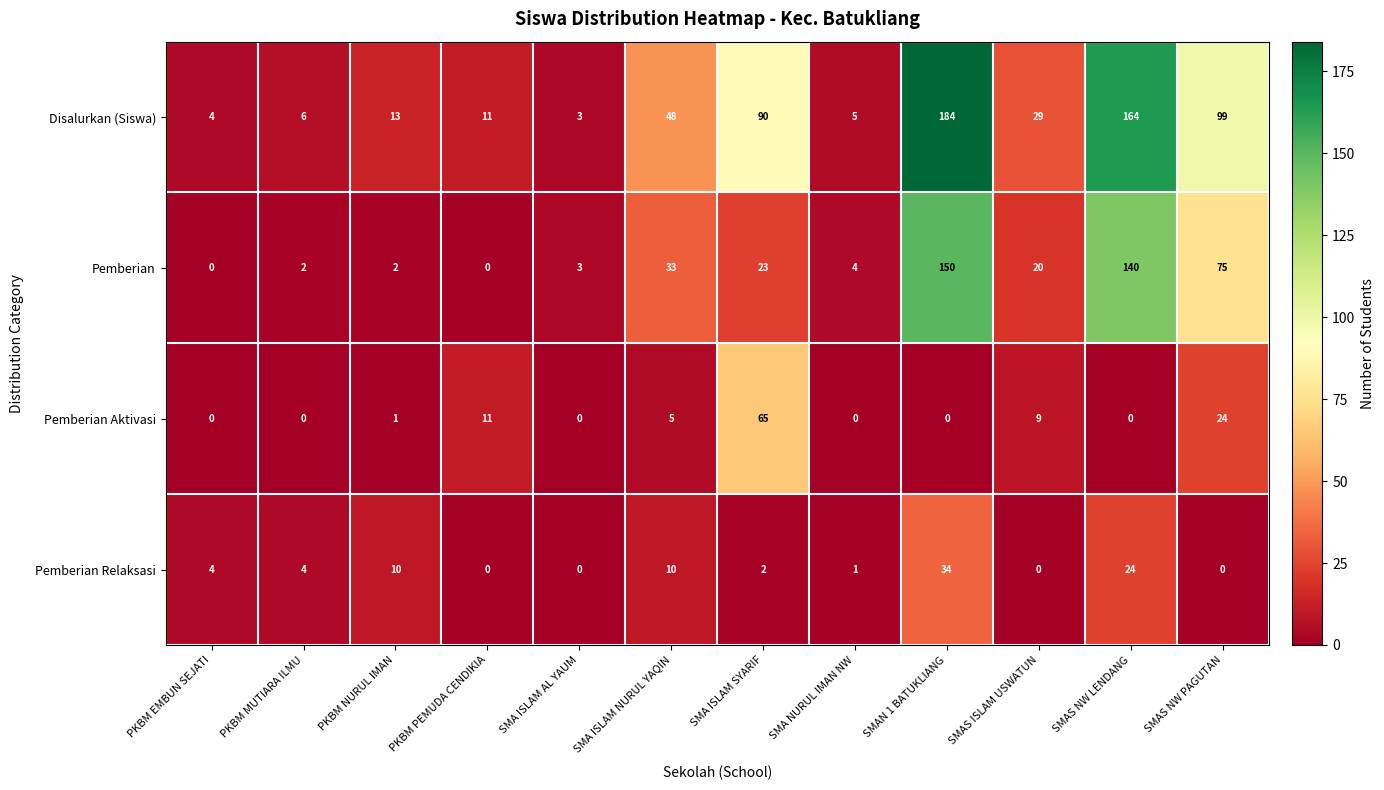

How many categories are shown in the chart?

12